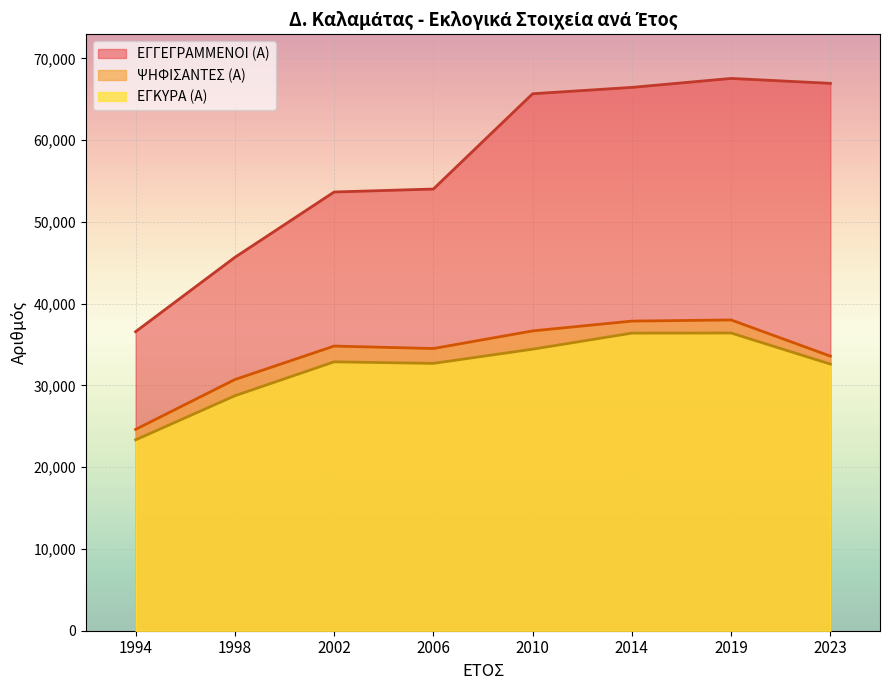

What is the value of the ΕΓΚΥΡΑ (Α) point at the 8th from the left?

32605